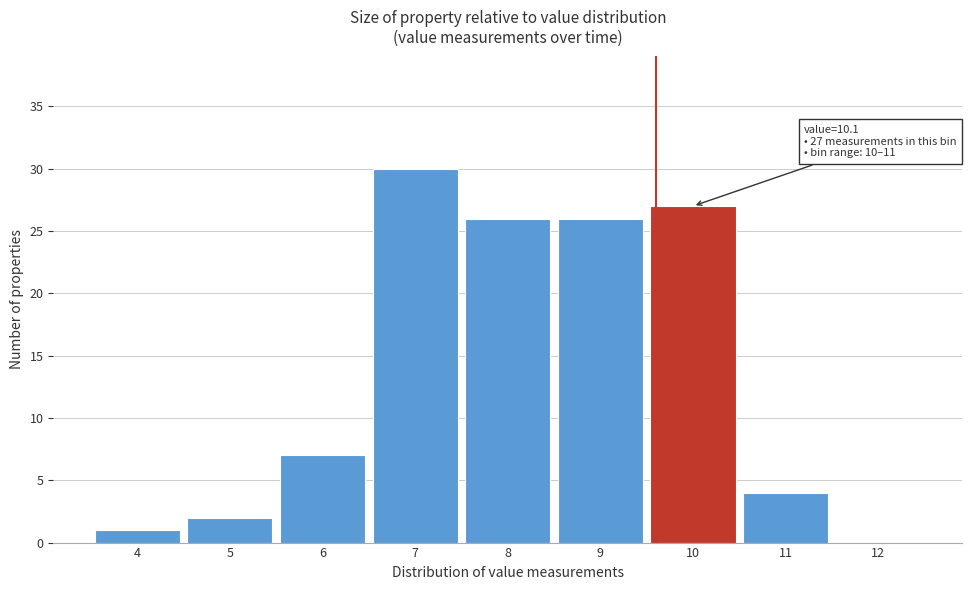

Reading left to right, extract all data points from this chart.

4=1	5=2	6=7	7=30	8=26	9=26	10=27	11=4	12=0